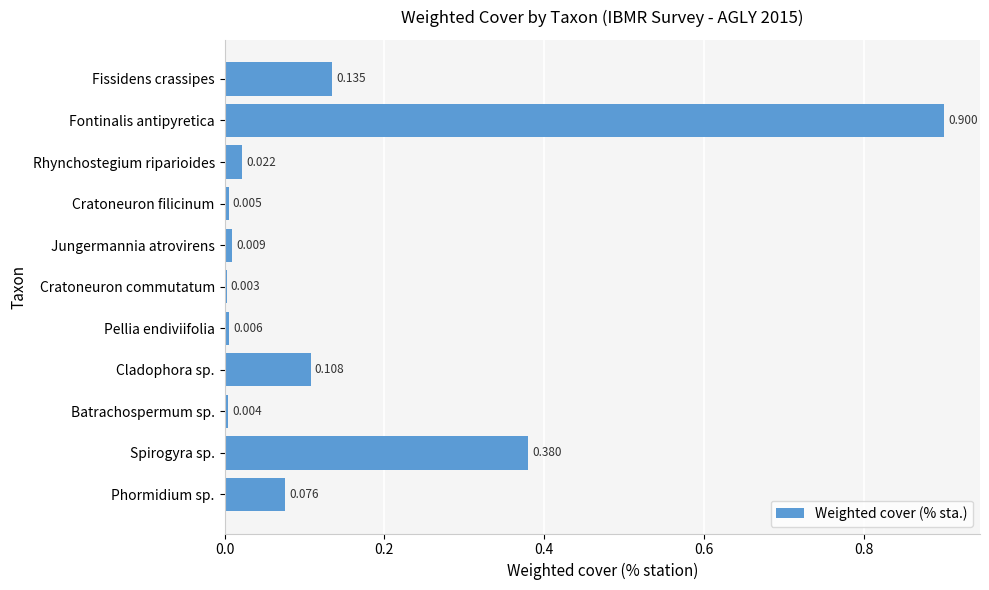

Where is the data nearest to the value 0?

Cratoneuron commutatum